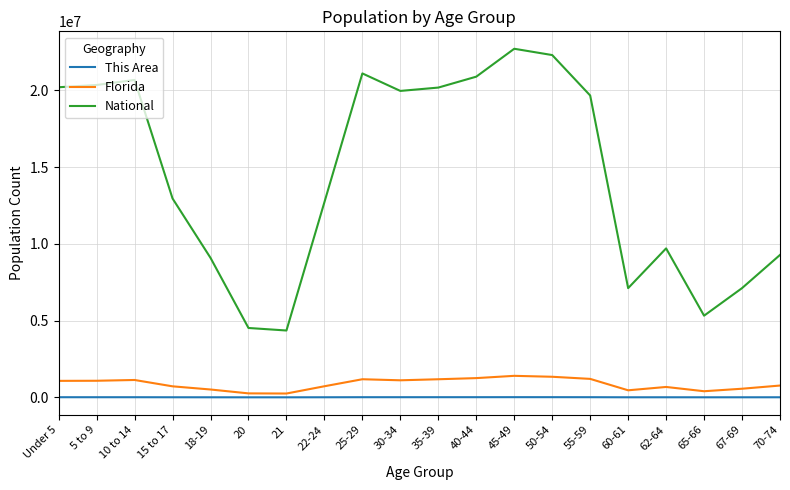

Which series has the largest total across all categories?

National